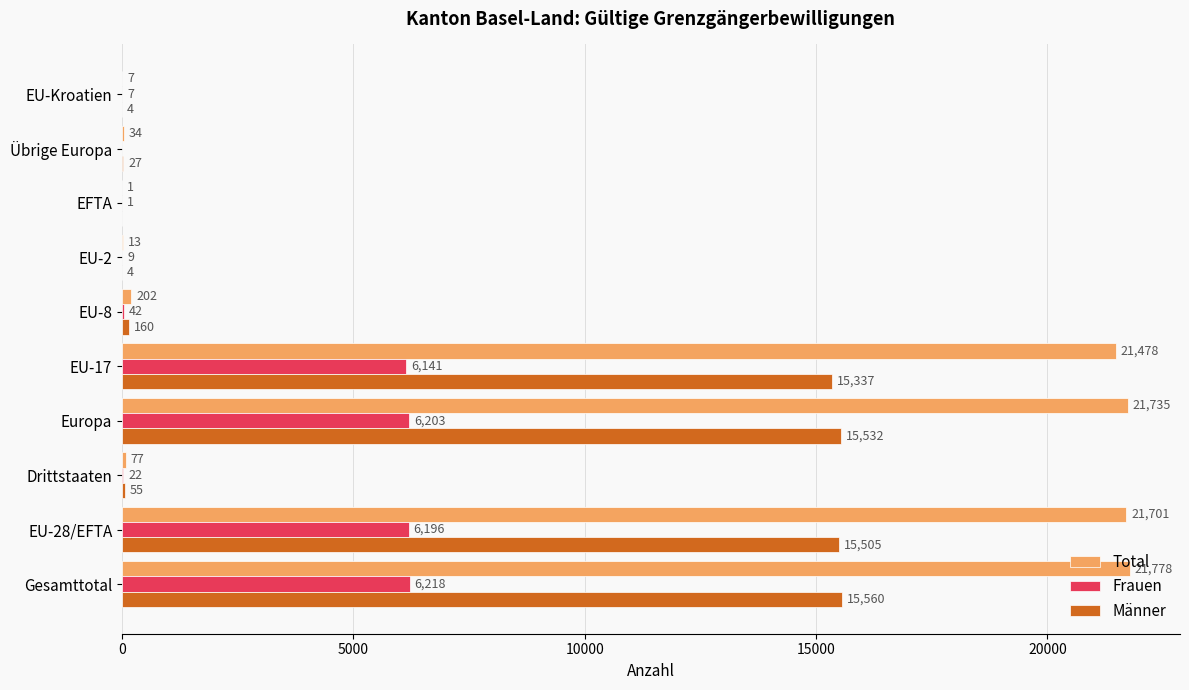

Which series changed the most between Drittstaaten and EU-17?

Total